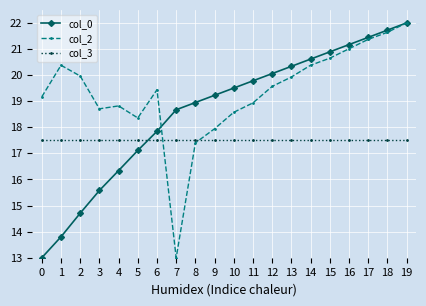

How many lines are shown in the chart?

3